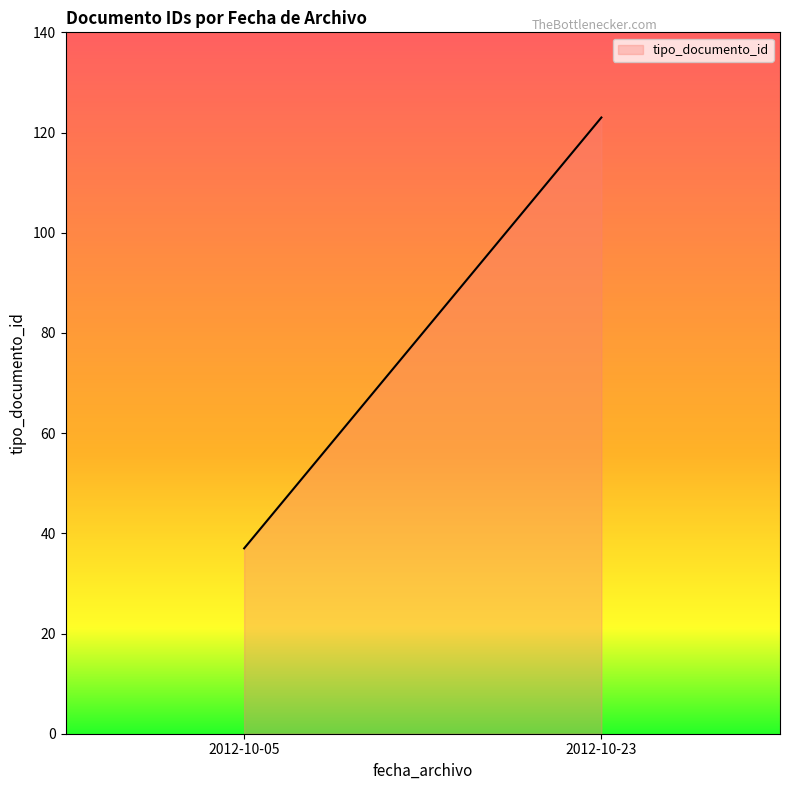

Between 2012-10-05 and 2012-10-23, which is larger?

2012-10-23